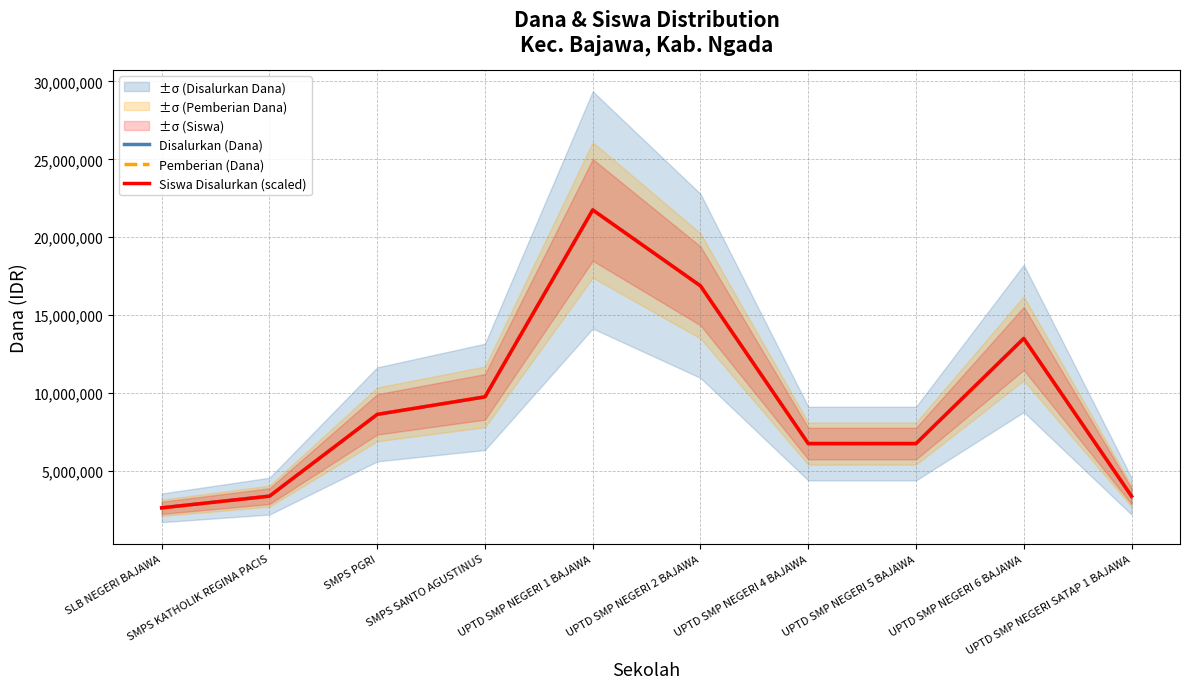

At which category is the sum across all series the highest?

UPTD SMP NEGERI 1 BAJAWA